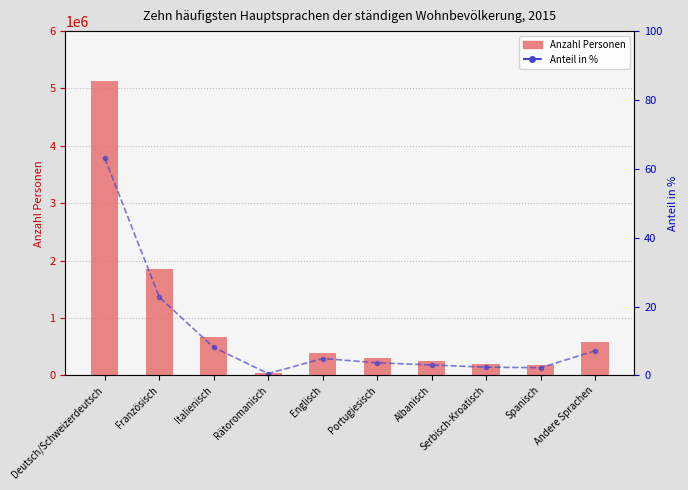

What is the label of the 5th bar from the left?

Englisch